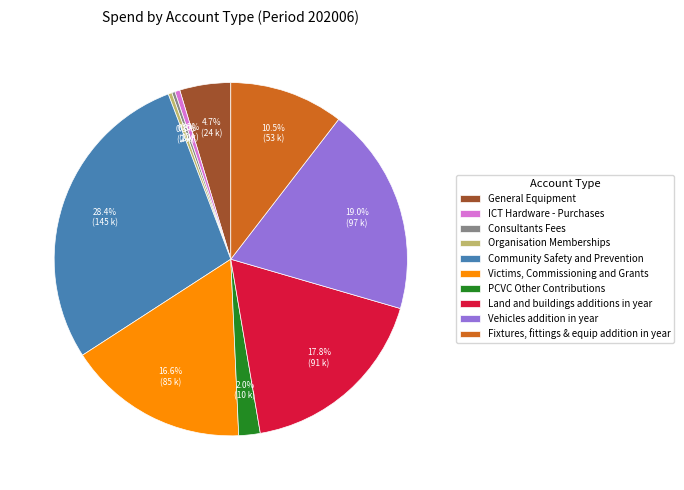

What percentage is the General Equipment slice, to the nearest percent?

5%